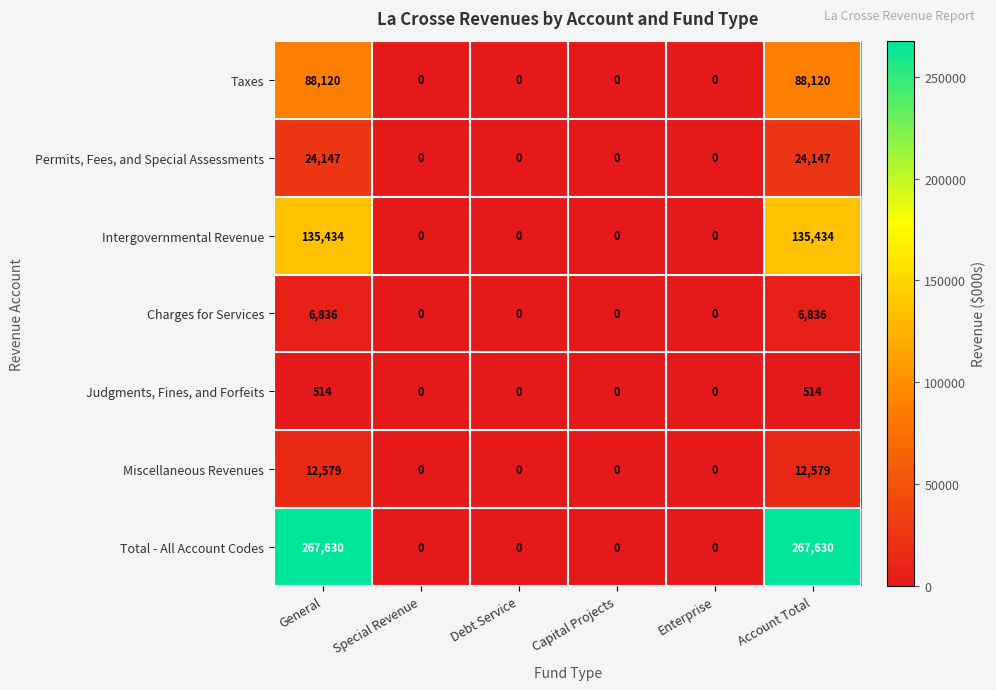

List the series in order of their peak value, highest first.

Total - All Account Codes, Intergovernmental Revenue, Taxes, Permits, Fees, and Special Assessments, Miscellaneous Revenues, Charges for Services, Judgments, Fines, and Forfeits